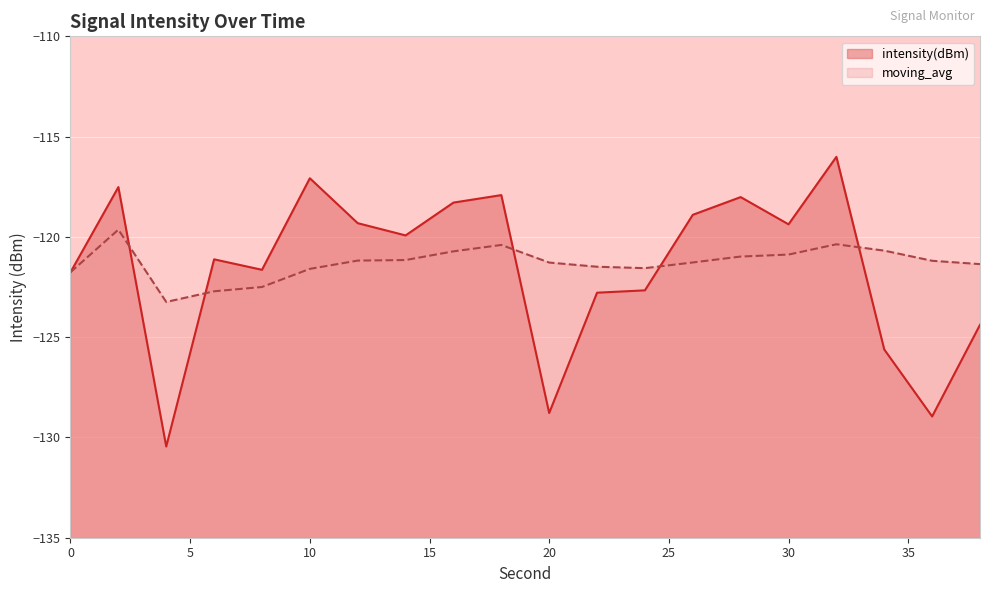

What is the total value across all series at 4?

-253.7